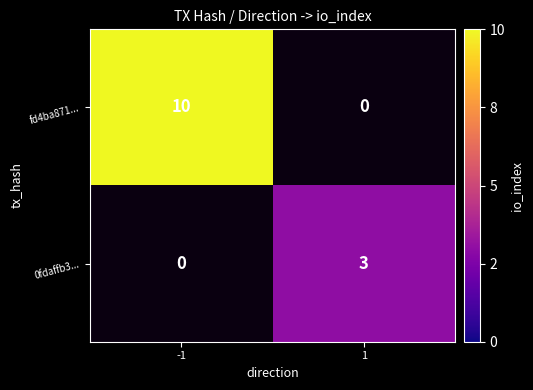

How many series are shown in this chart?

2